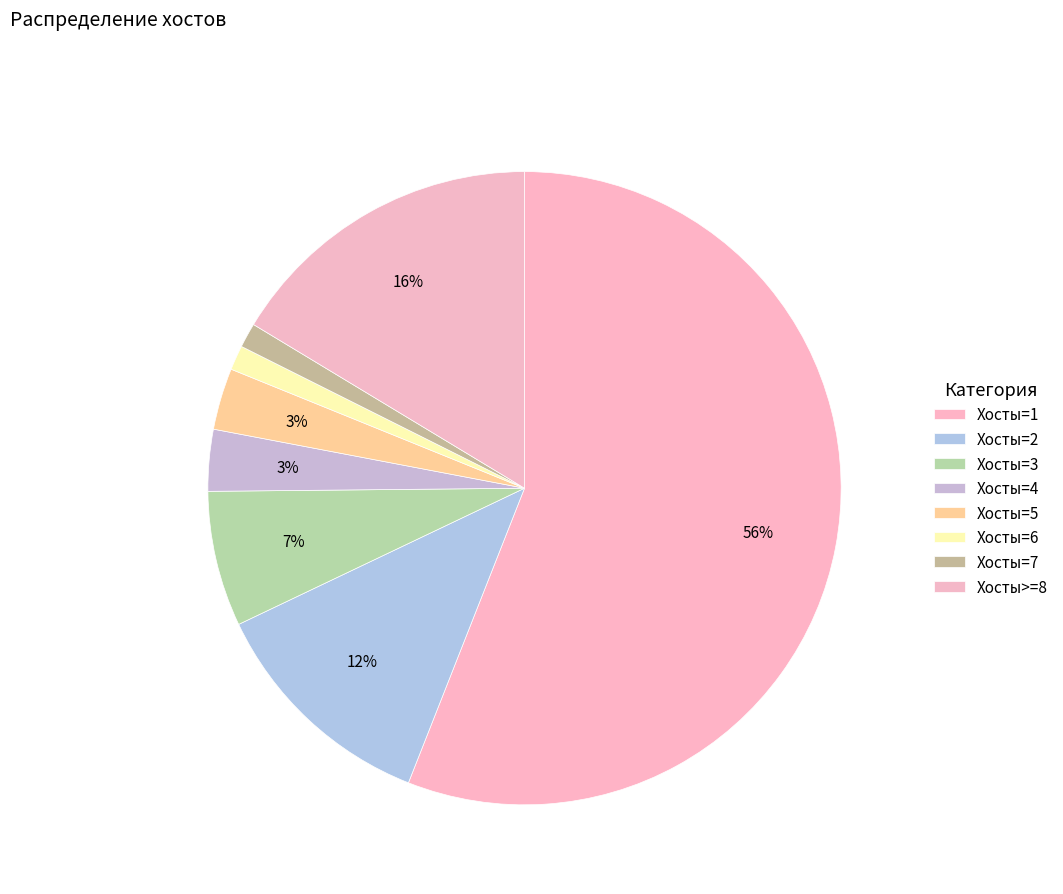

The Хосты=2 slice represents 18% of the pie. True or false?

False